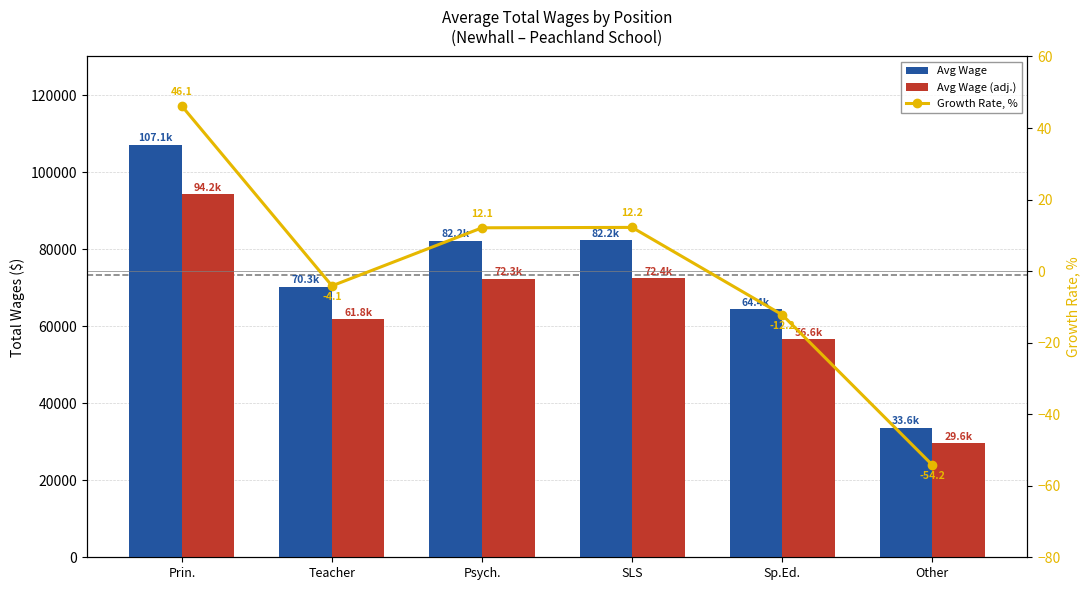

Reading left to right, transcribe all the data shown in this chart.

Avg Wage: Prin.=107101.0	Teacher=70275.0	Psych.=82167.0	SLS=82247.0	Sp.Ed.=64360.0	Other=33599.0
Avg Wage (adj.): Prin.=94248.9	Teacher=61842.0	Psych.=72307.0	SLS=72377.4	Sp.Ed.=56636.8	Other=29567.1
Growth Rate, %: Prin.=46.1	Teacher=-4.1	Psych.=12.1	SLS=12.2	Sp.Ed.=-12.2	Other=-54.2